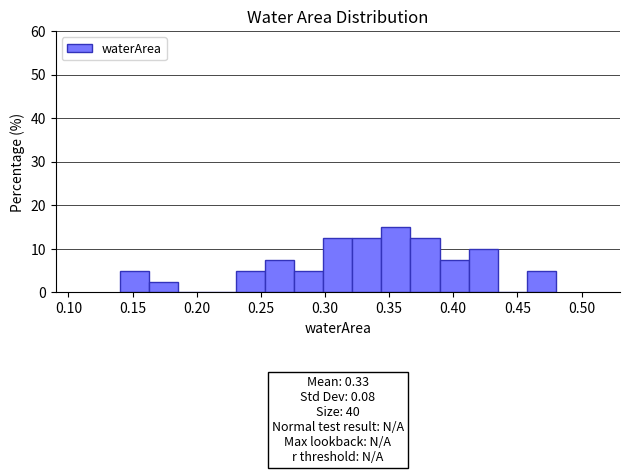

Which range on the x-axis has the tallest bar?

0.345 to 0.365